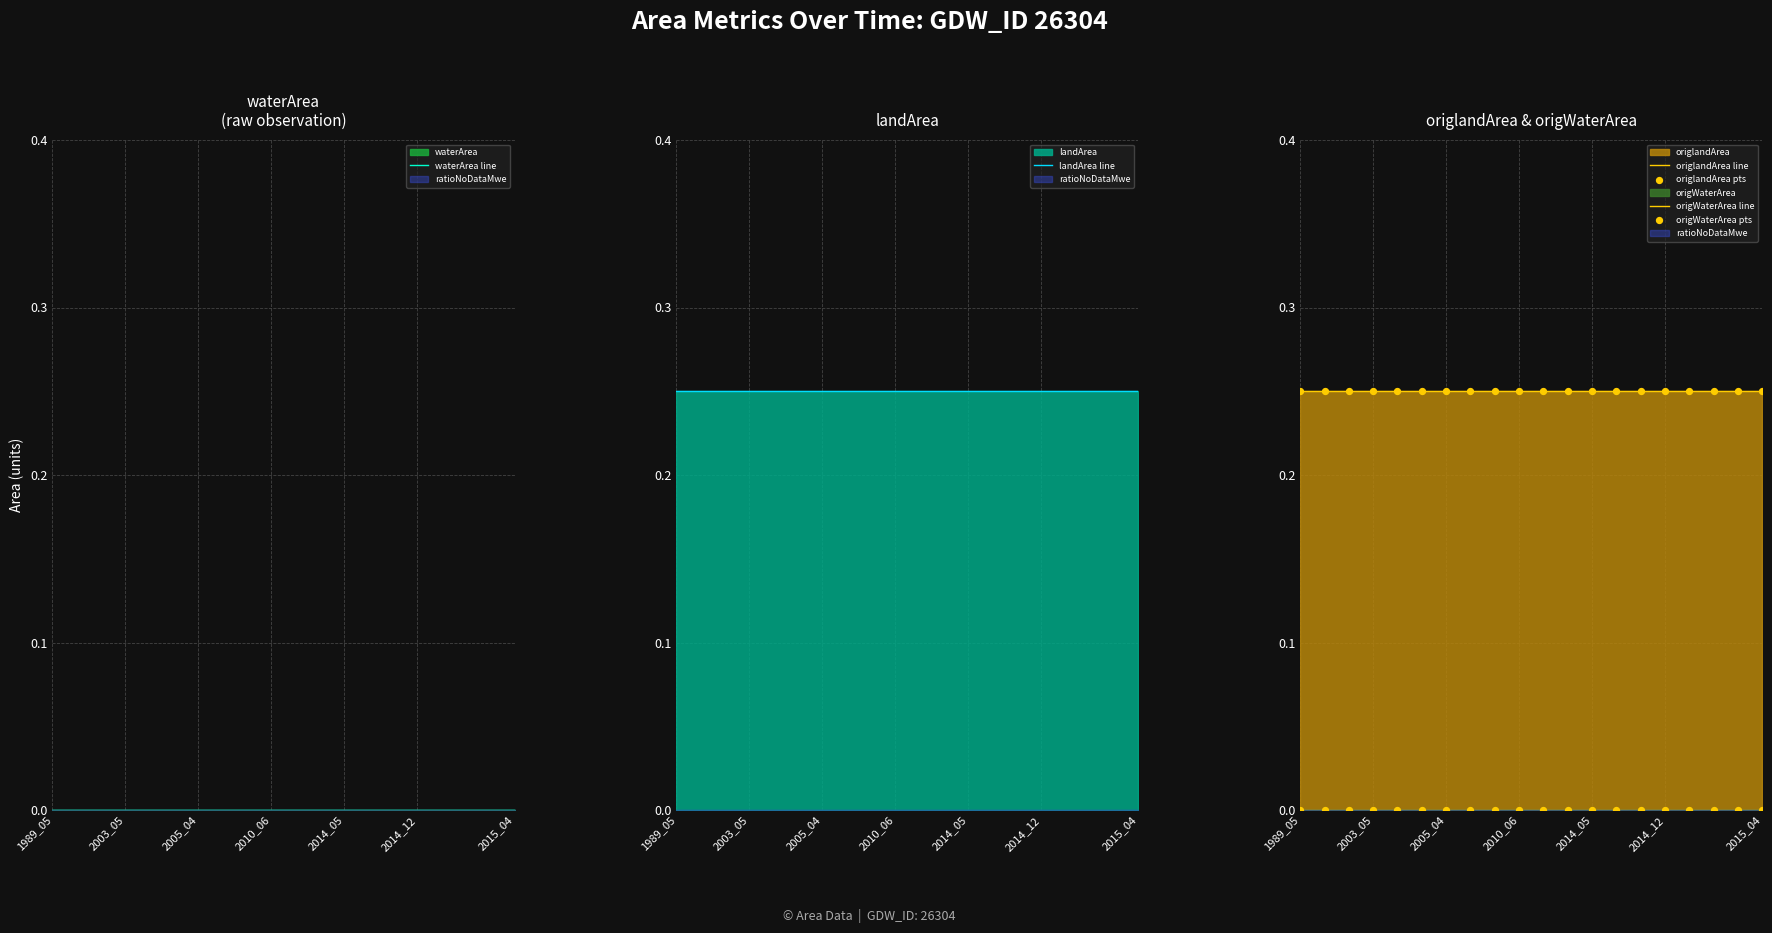

Which series has the largest total across all categories?

landArea line